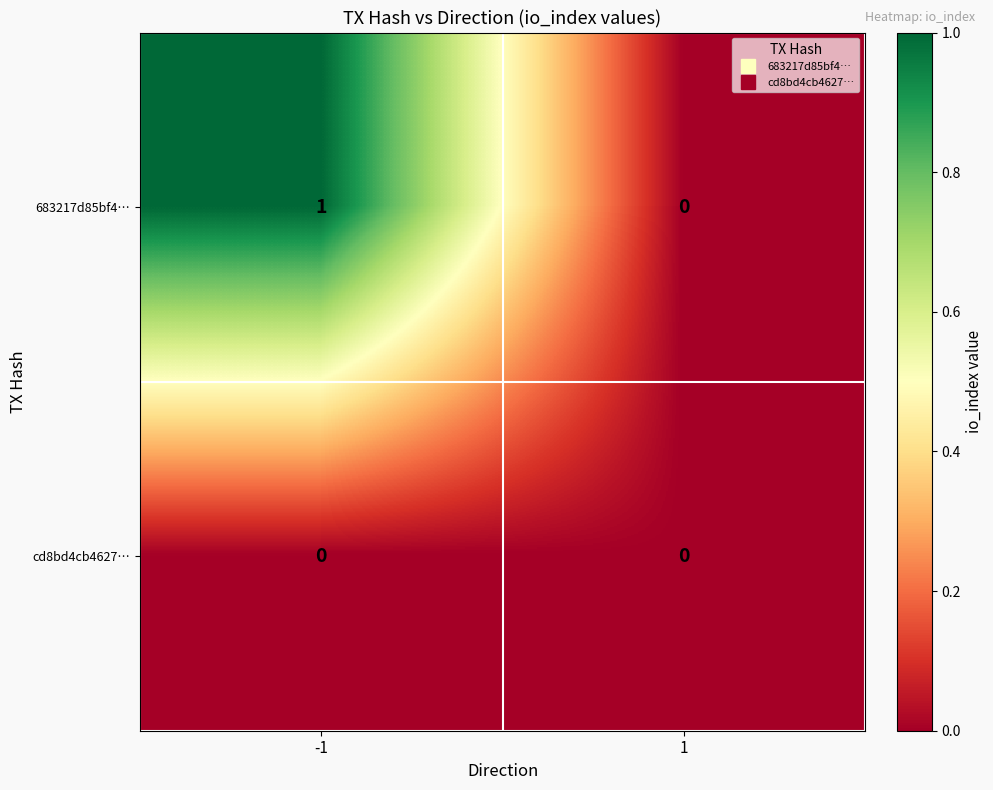

Which series has the largest range (max minus min)?

683217d85bf4…